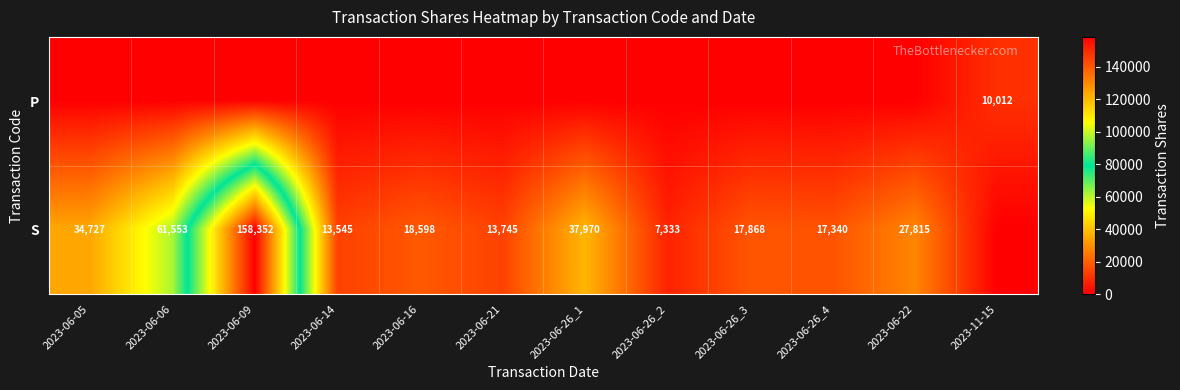

Is it true that S equals 26203 at 2023-06-06?

False